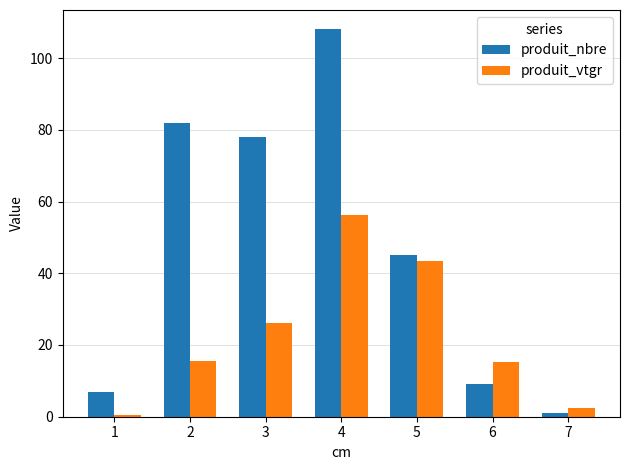

What is the sum of the produit_vtgr values at 5 and 1?

43.9